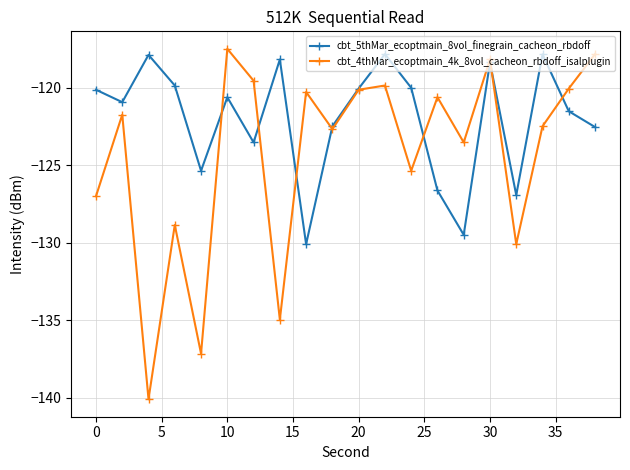

True or false: cbt_5thMar_ecoptmain_8vol_finegrain_cacheon_rbdoff has more than 2 interior local peaks.

True